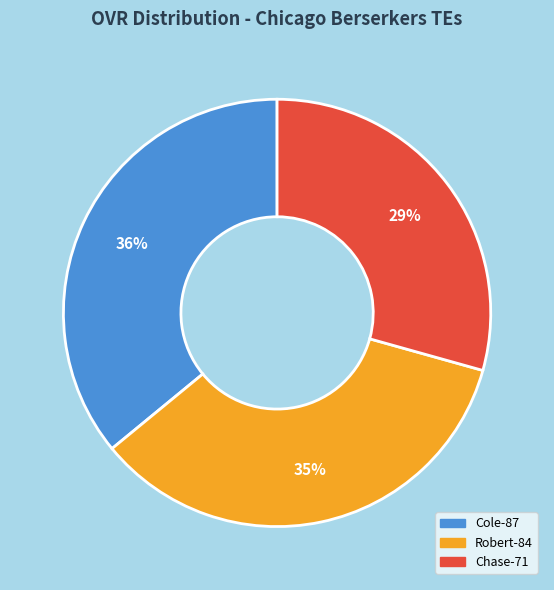

Does any single category account for the majority?

No